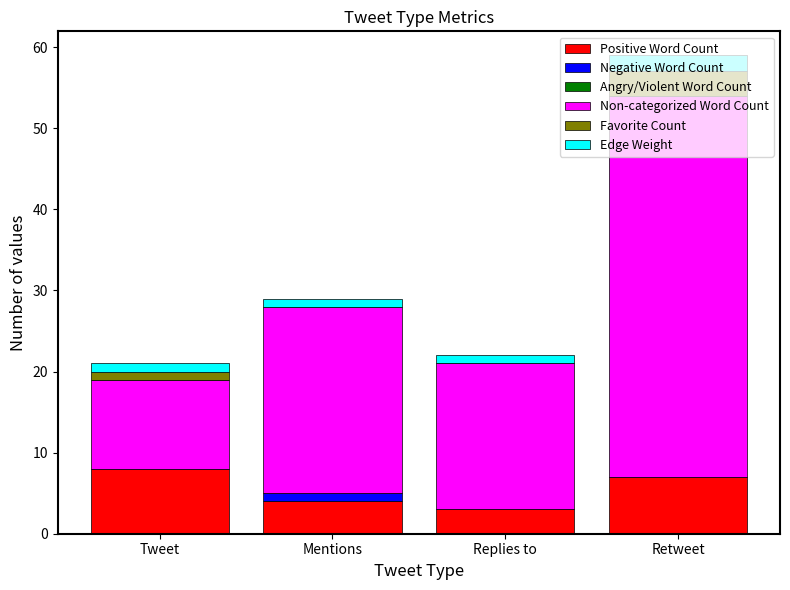

What is the maximum value for Positive Word Count?

8